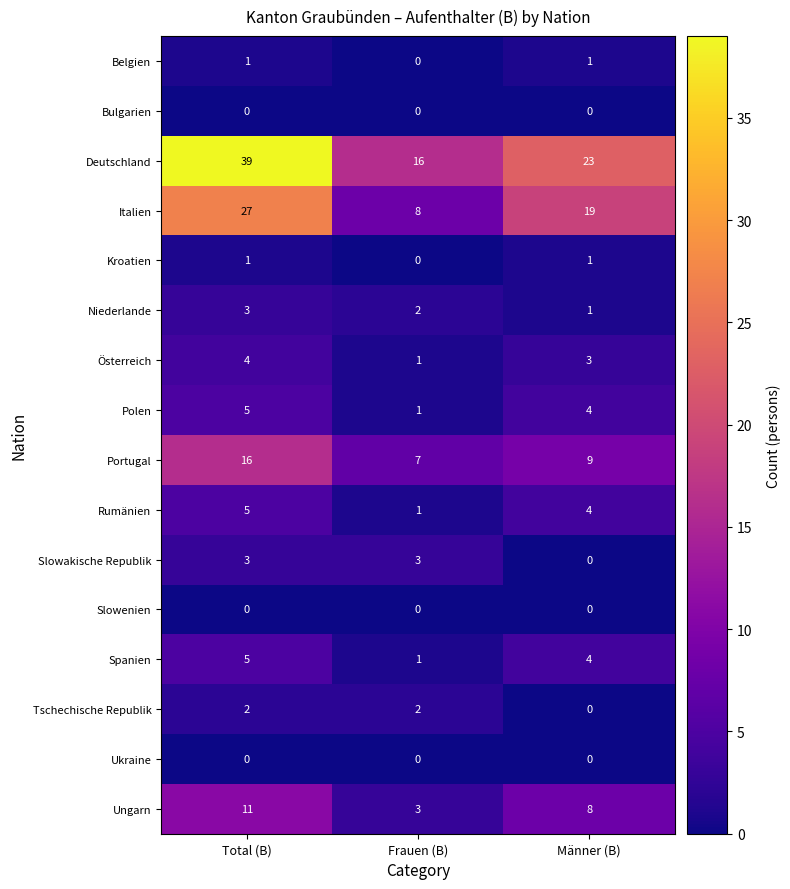

Which series changed the most between Frauen (B) and Männer (B)?

Italien